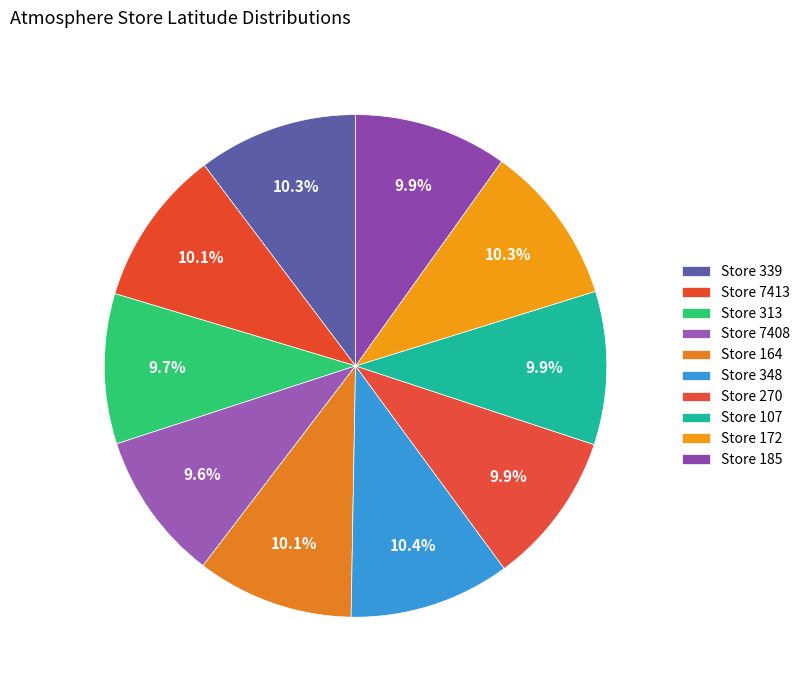

Rank the categories by value from lowest to highest.

7408, 313, 270, 107, 185, 7413, 164, 339, 172, 348